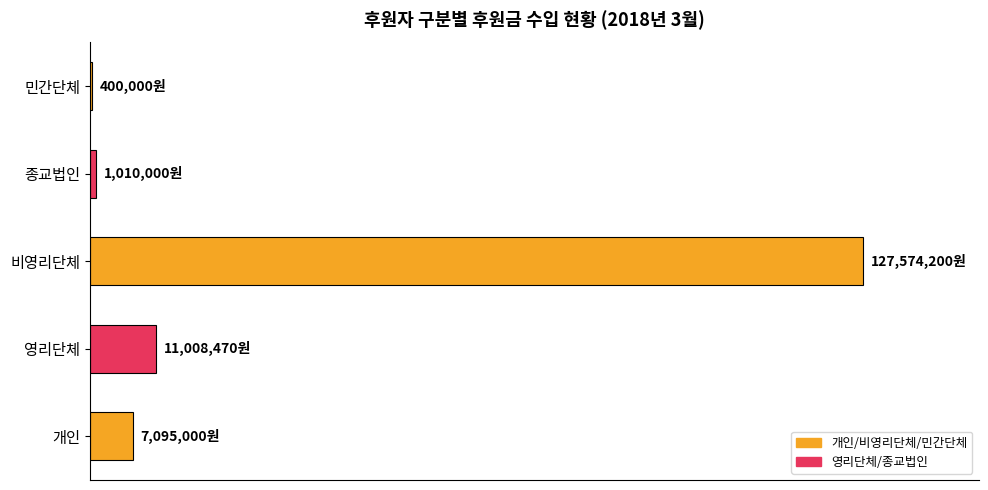

Are the bars horizontal?

Yes